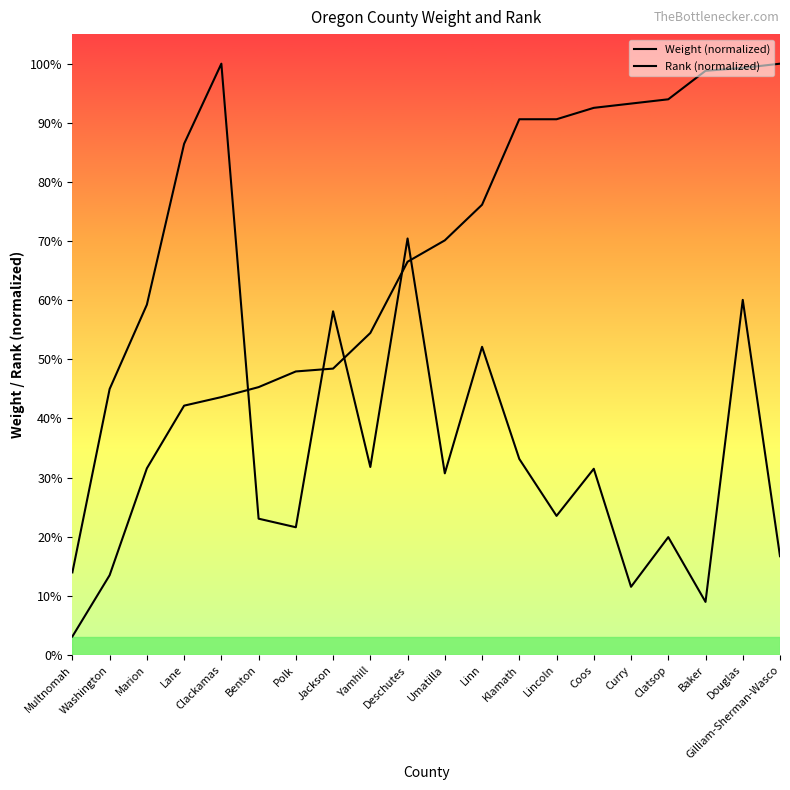

What is the difference between the second highest and second lowest values in the Weight (normalized) series?

0.7